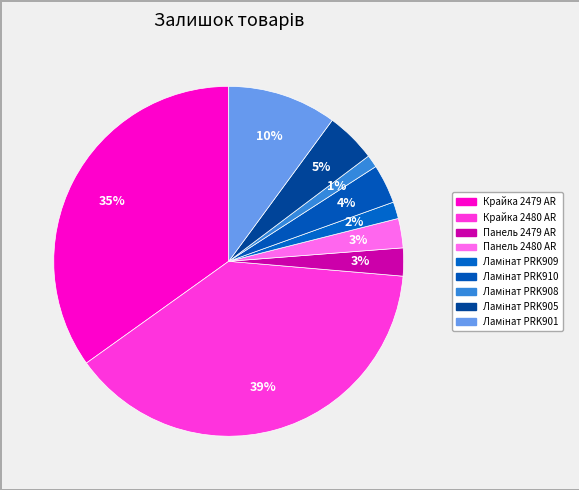

How many segments does this pie chart have?

9